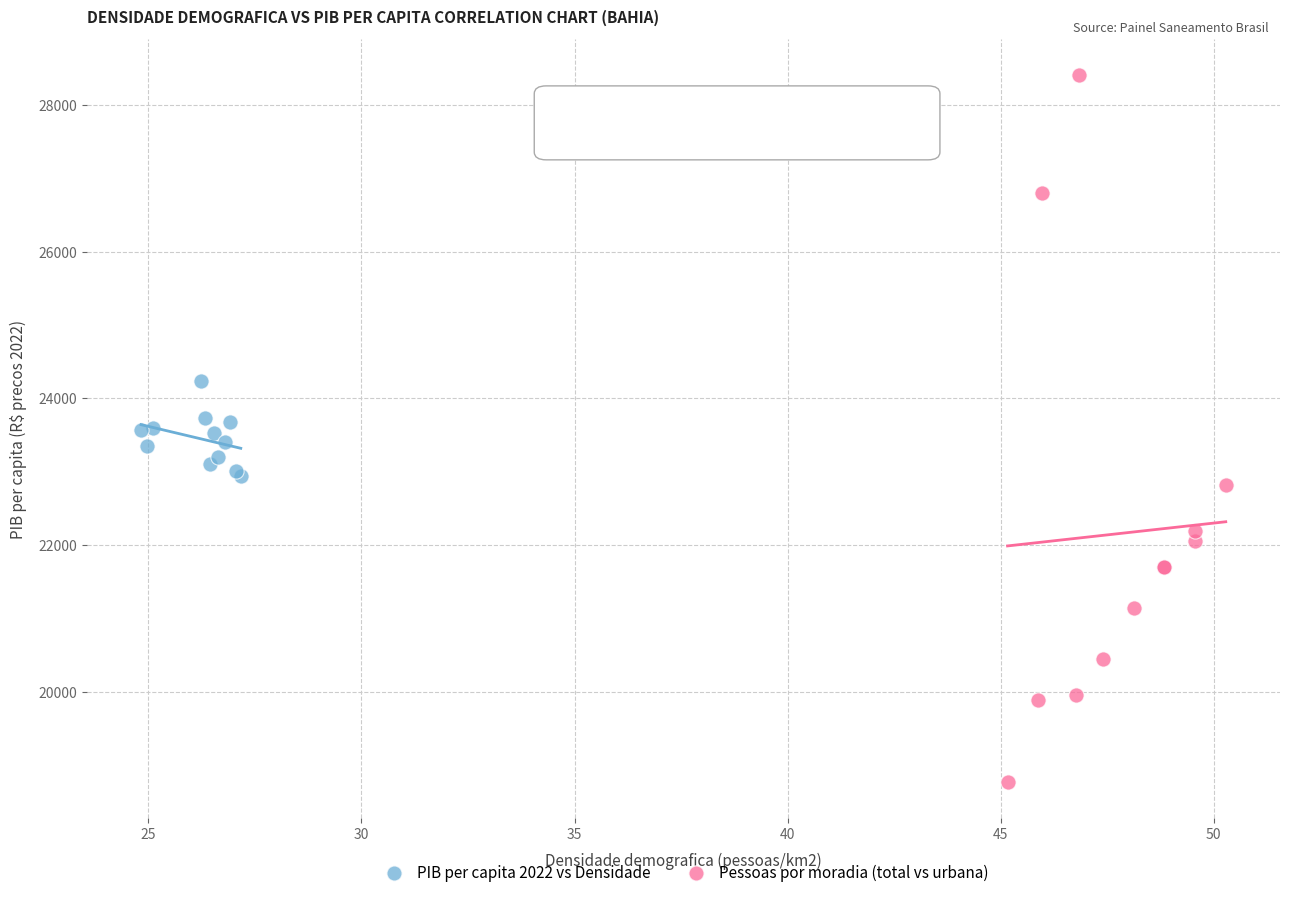

Which series has the largest Y range (max minus min)?

Pessoas por moradia (total vs urbana)